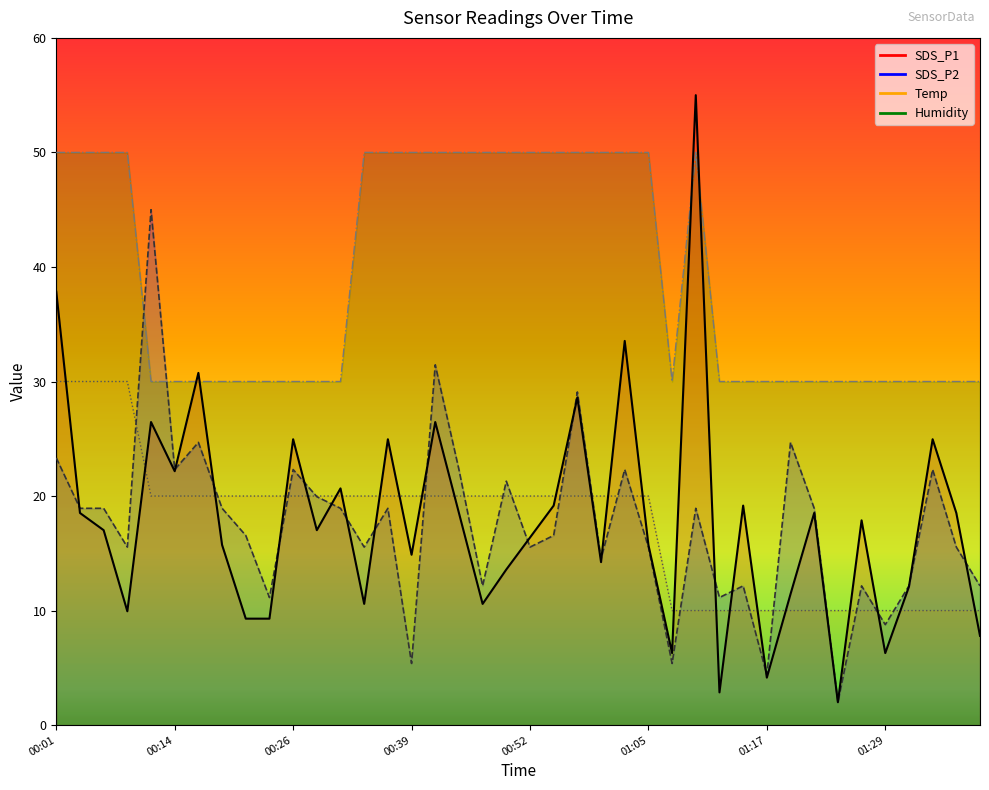

Which label corresponds to the smallest value in the chart?

01:24